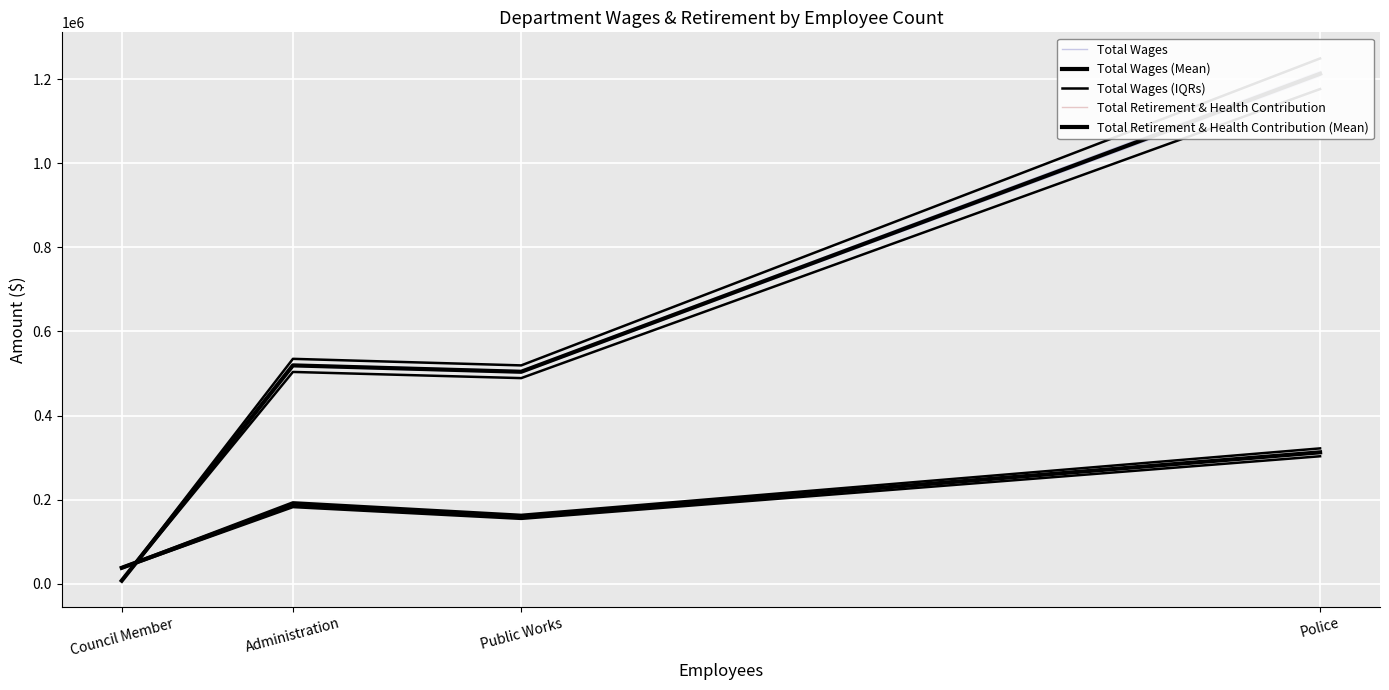

What is the value of the Total Wages point at the 3rd from the left?

504177.0